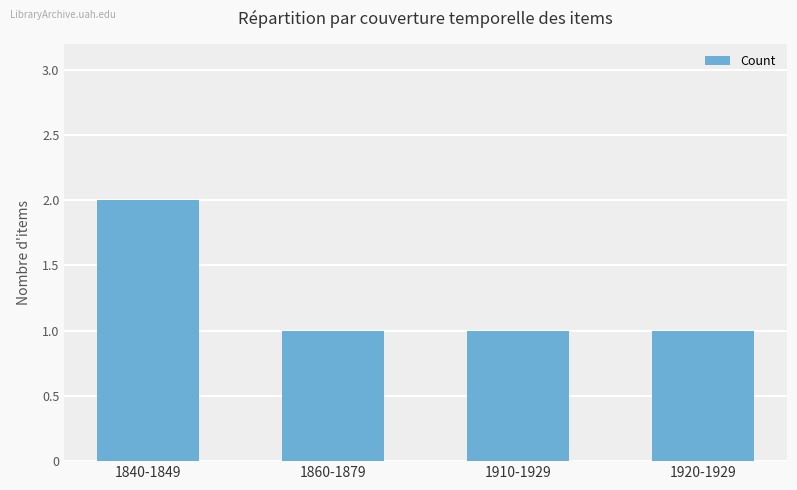

Approximately how many times larger is the value at 1840-1849 compared to 1920-1929?

2.0